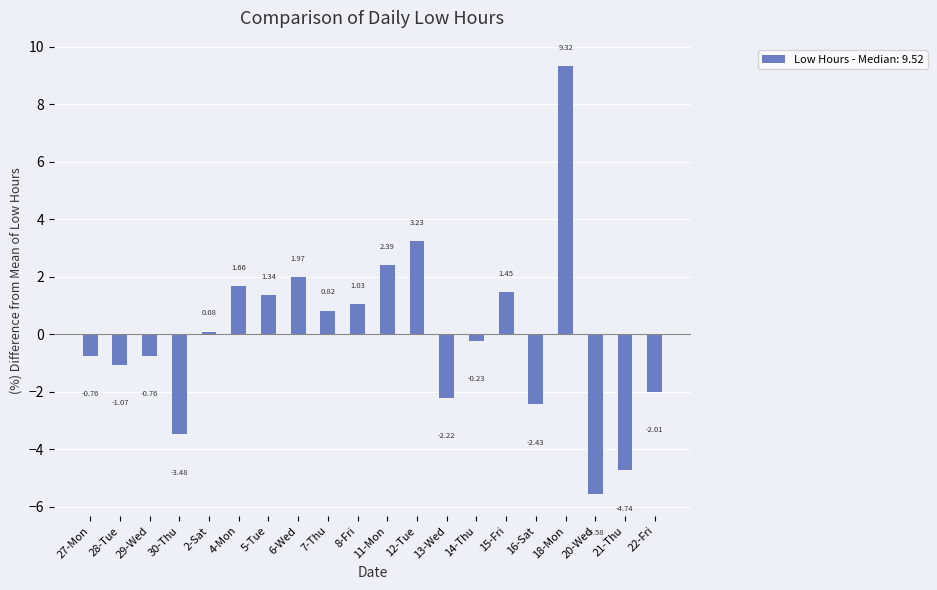

What is the difference between the values at 27-Mon and 21-Thu?

4.0